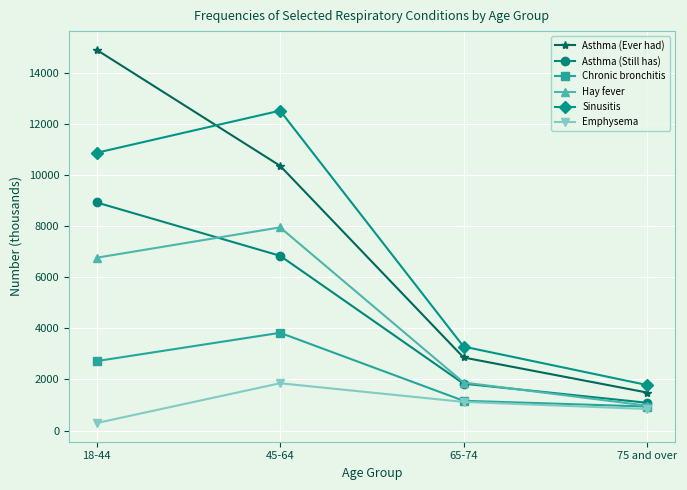

What is the difference between the maximum and second lowest values in the Emphysema series?

1010